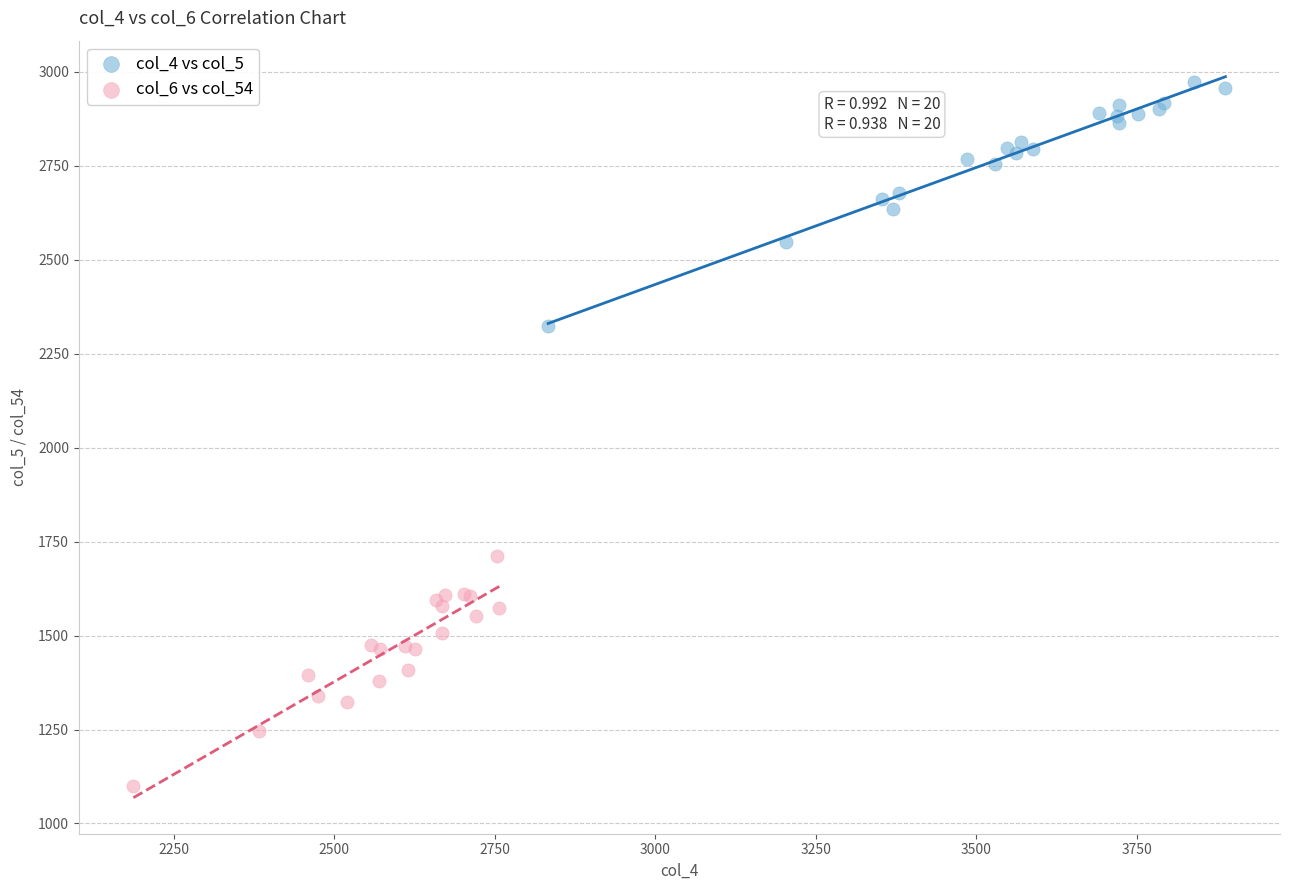

Which series contains the lowest Y value?

col_6 vs col_54